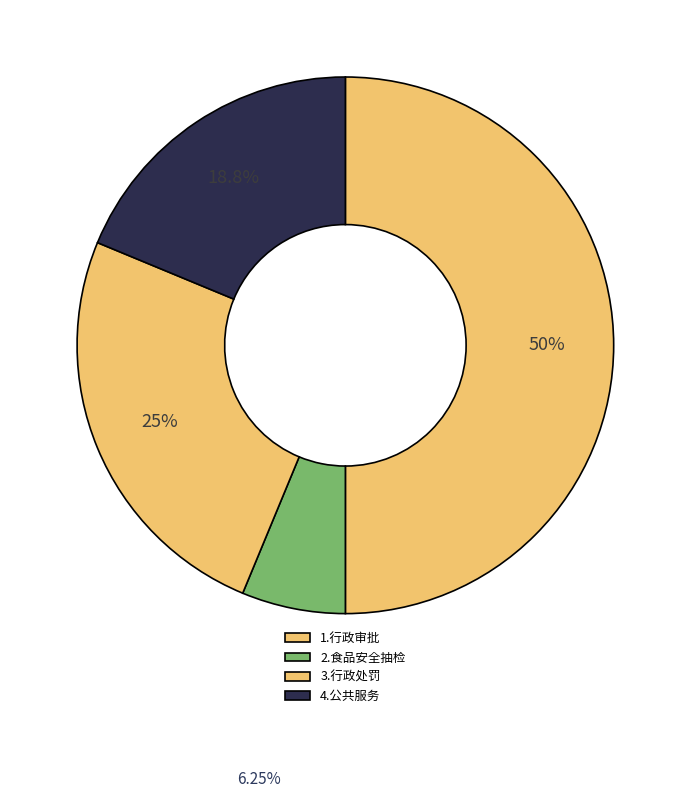

To the nearest percent, what is the average slice percentage?

25%